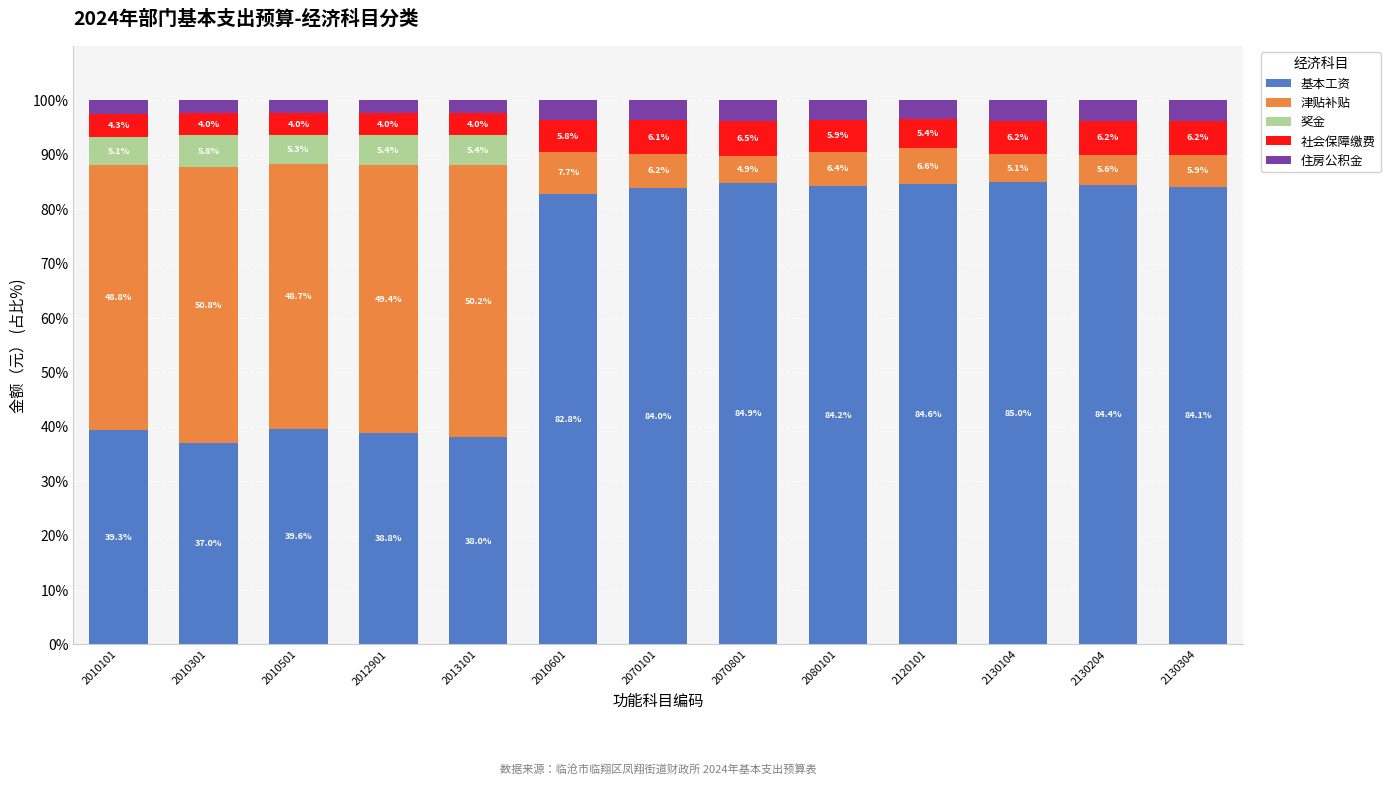

What is the sum of the 基本工资 values at 2010601 and 2010501?

122.4